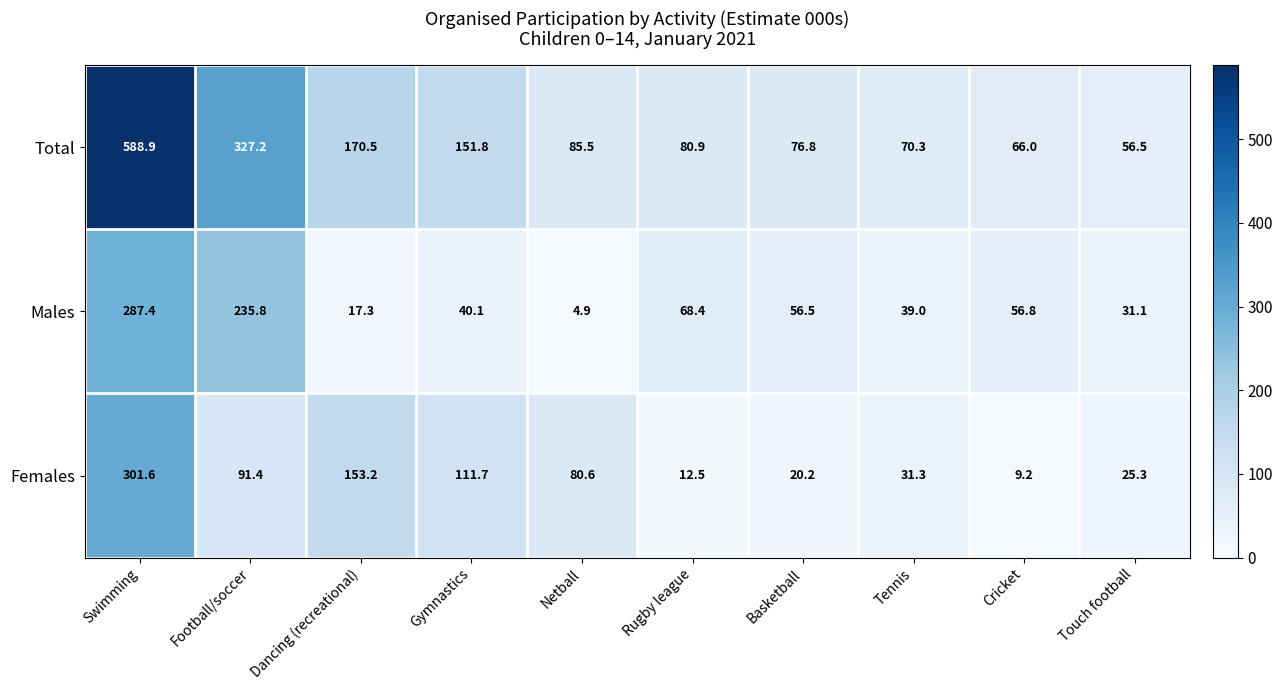

Is it true that Males equals 17.3 at Dancing (recreational)?

True